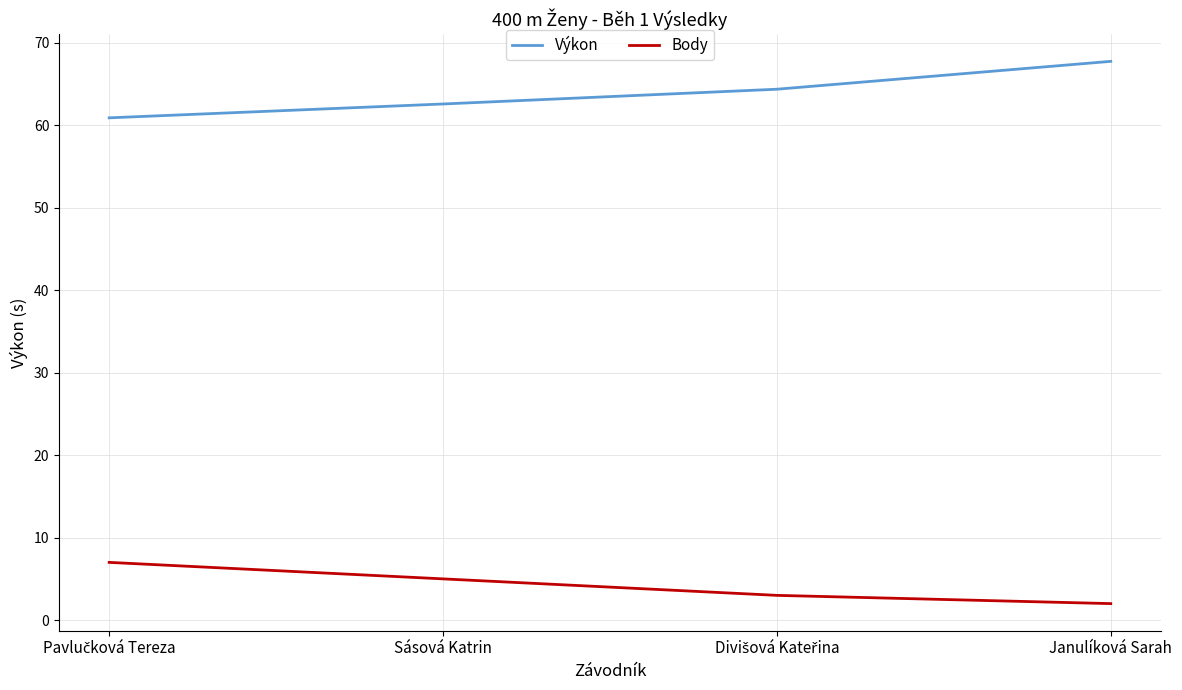

What is the difference between the maximum and minimum values in the Body series?

5.0